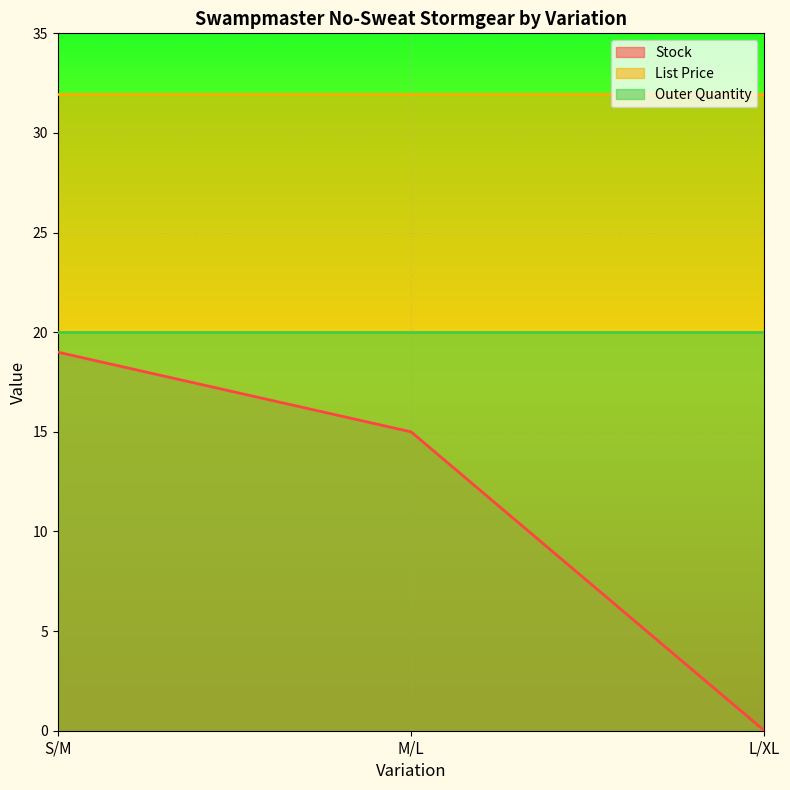

Which has a higher value, L/XL or S/M?

S/M